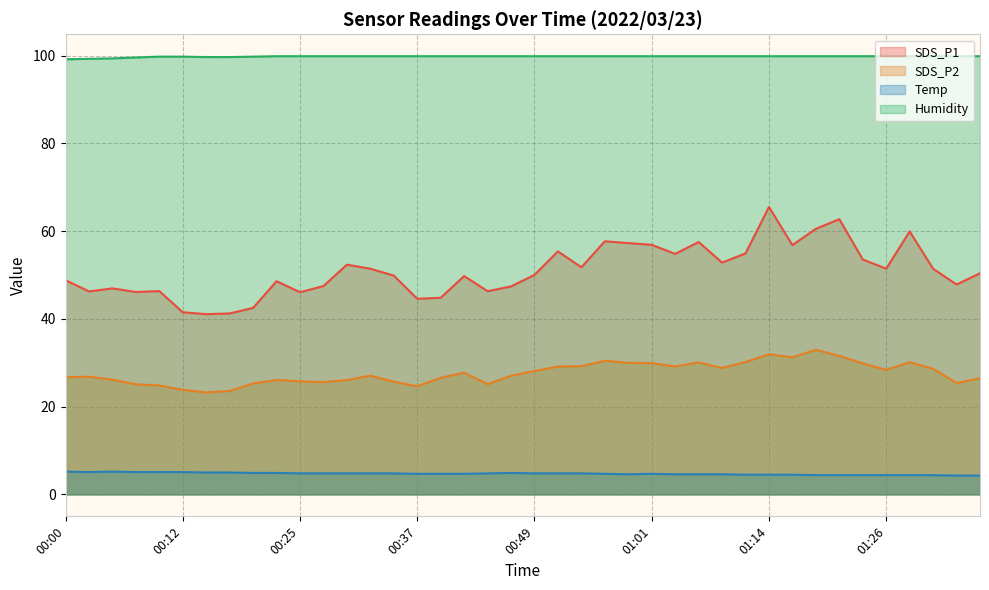

How many values in the SDS_P2 series exceed 27?

21